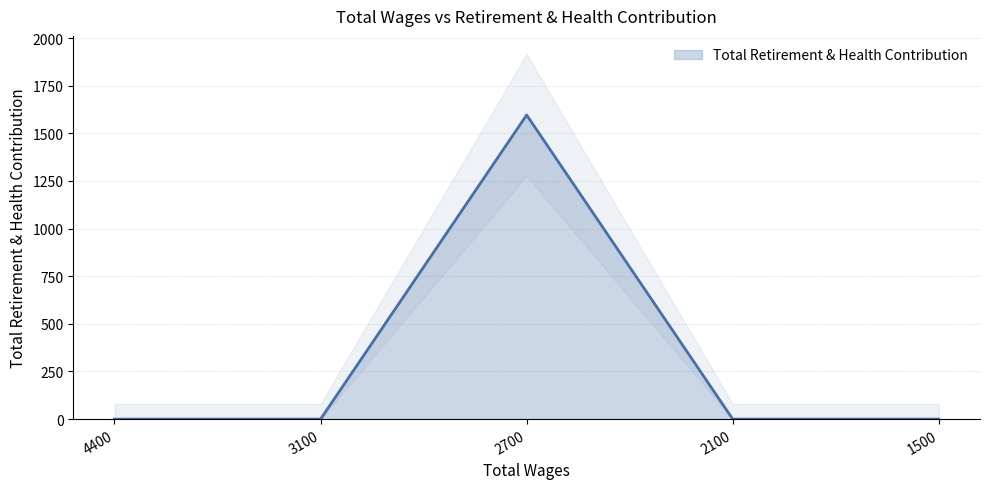

Reading left to right, transcribe all the data shown in this chart.

4400.0=0	3100.0=0	2700.0=1596	2100.0=0	1500.0=0